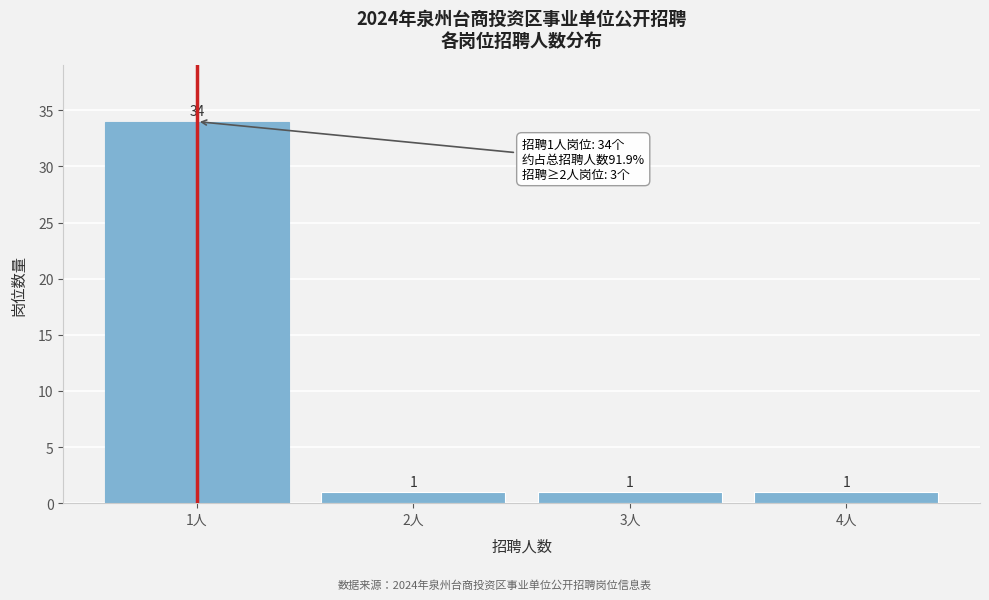

Reading right to left, list all the values displayed in this chart.

4人=1	3人=1	2人=1	1人=34